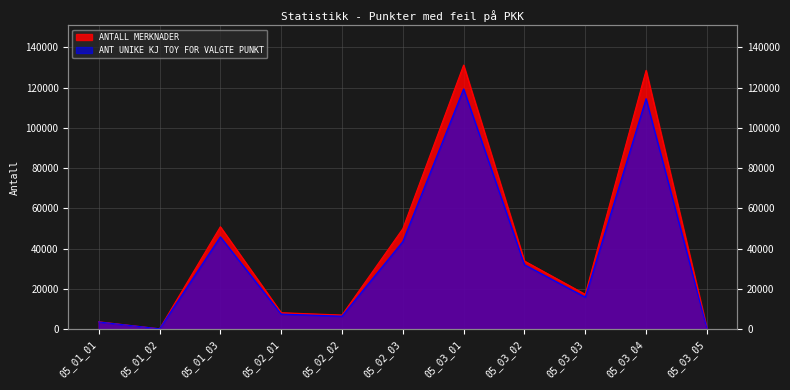

How many series are shown in this chart?

2